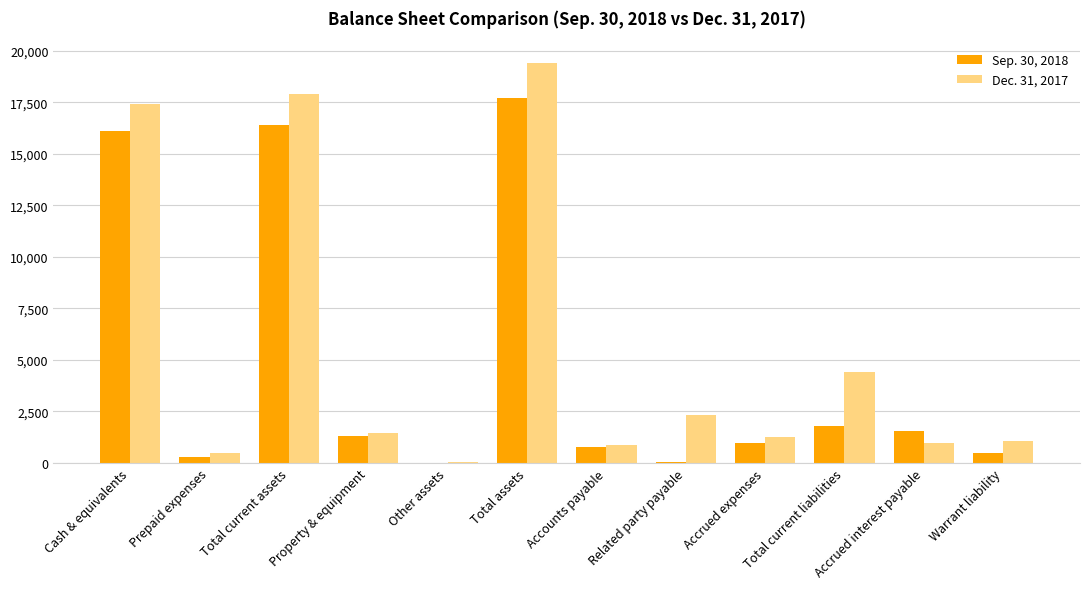

Which series has the widest spread of values?

Dec. 31, 2017